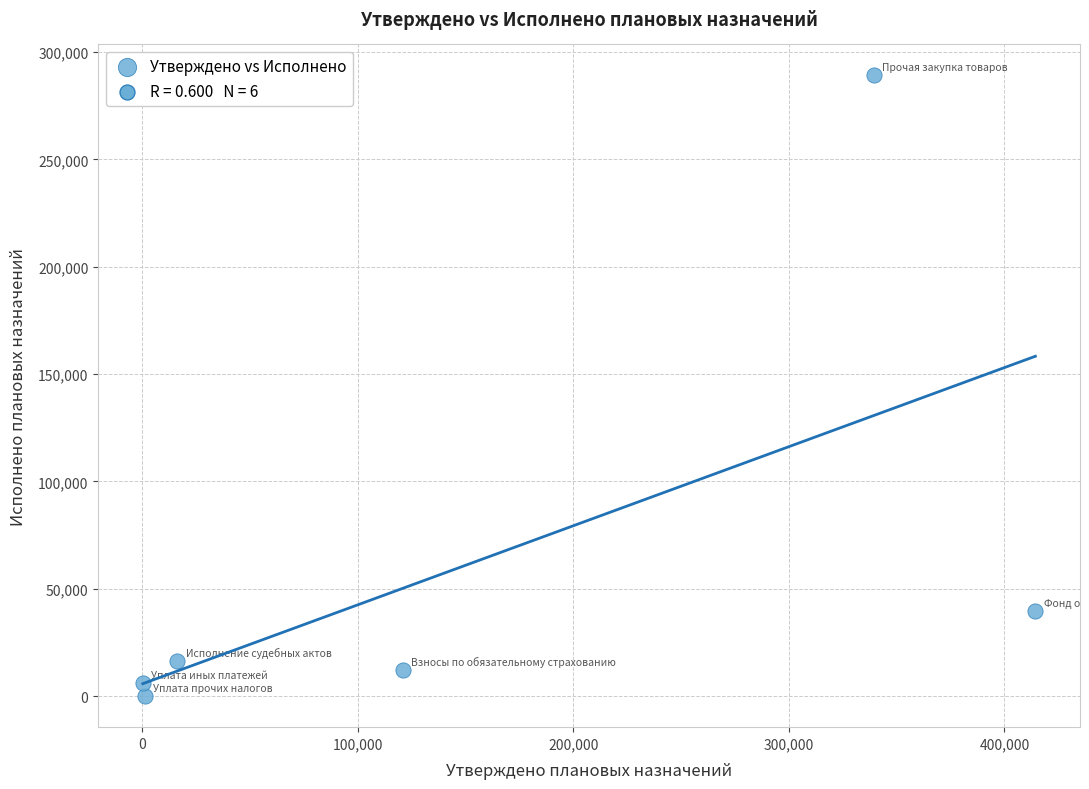

What is the range of Y values (max minus min)?

289039.4